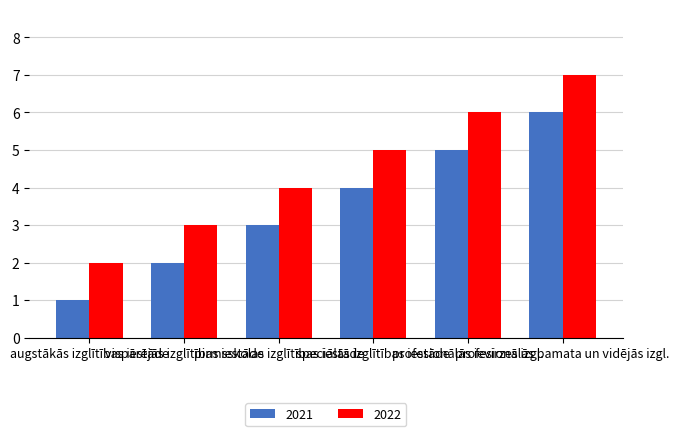

The 2022 series shows 7 at profesionālās pamata un vidējās izgl.. True or false?

True